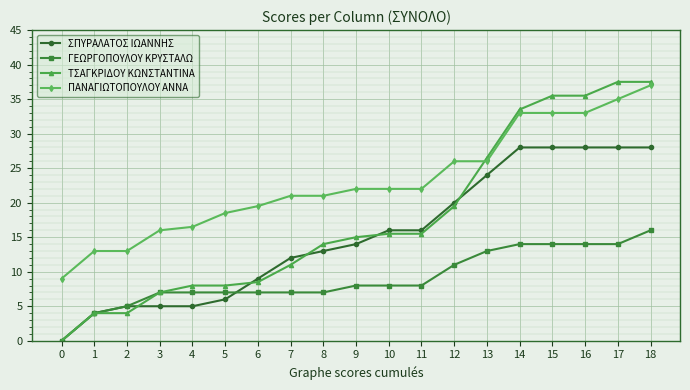

Reading left to right, list all the values displayed in this chart.

ΣΠΥΡΑΛΑΤΟΣ ΙΩΑΝΝΗΣ: 0=0.0	1=4.0	2=5.0	3=5.0	4=5.0	5=6.0	6=9.0	7=12.0	8=13.0	9=14.0	10=16.0	11=16.0	12=20.0	13=24.0	14=28.0	15=28.0	16=28.0	17=28.0	18=28.0
ΓΕΩΡΓΟΠΟΥΛΟΥ ΚΡΥΣΤΑΛΩ: 0=0.0	1=4.0	2=5.0	3=7.0	4=7.0	5=7.0	6=7.0	7=7.0	8=7.0	9=8.0	10=8.0	11=8.0	12=11.0	13=13.0	14=14.0	15=14.0	16=14.0	17=14.0	18=16.0
ΤΣΑΓΚΡΙΔΟΥ ΚΩΝΣΤΑΝΤΙΝΑ: 0=0.0	1=4.0	2=4.0	3=7.0	4=8.0	5=8.0	6=8.5	7=11.0	8=14.0	9=15.0	10=15.5	11=15.5	12=19.5	13=26.5	14=33.5	15=35.5	16=35.5	17=37.5	18=37.5
ΠΑΝΑΓΙΩΤΟΠΟΥΛΟΥ ΑΝΝΑ: 0=9.0	1=13.0	2=13.0	3=16.0	4=16.5	5=18.5	6=19.5	7=21.0	8=21.0	9=22.0	10=22.0	11=22.0	12=26.0	13=26.0	14=33.0	15=33.0	16=33.0	17=35.0	18=37.0